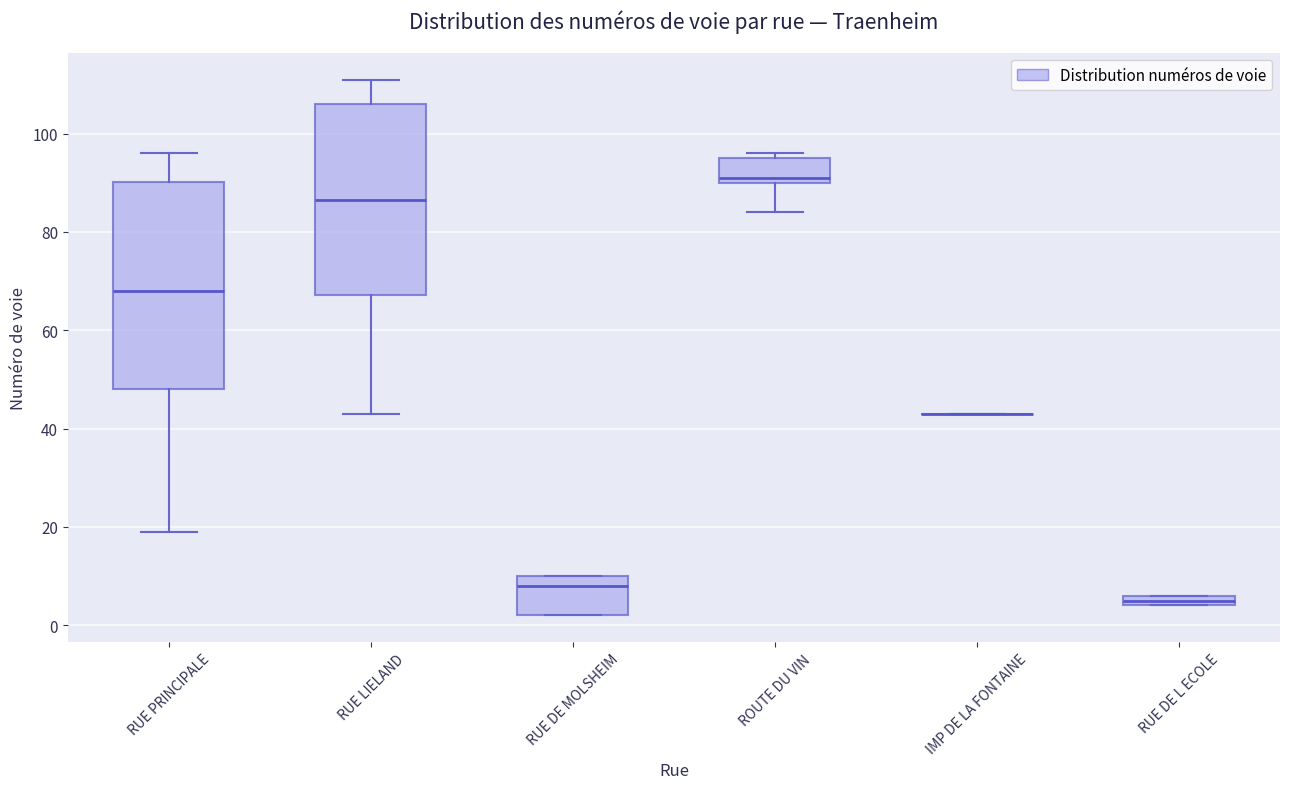

Comparing the boxes themselves (not the whiskers), which one is the tallest?

RUE PRINCIPALE